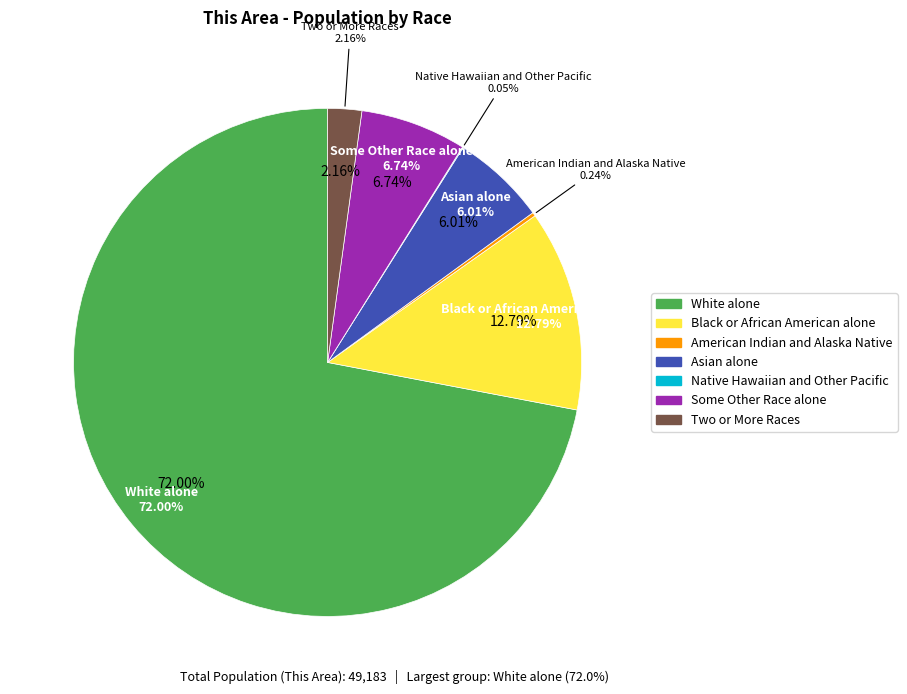

To the nearest percent, what is the combined percentage of Black or African American alone and Some Other Race alone?

20%